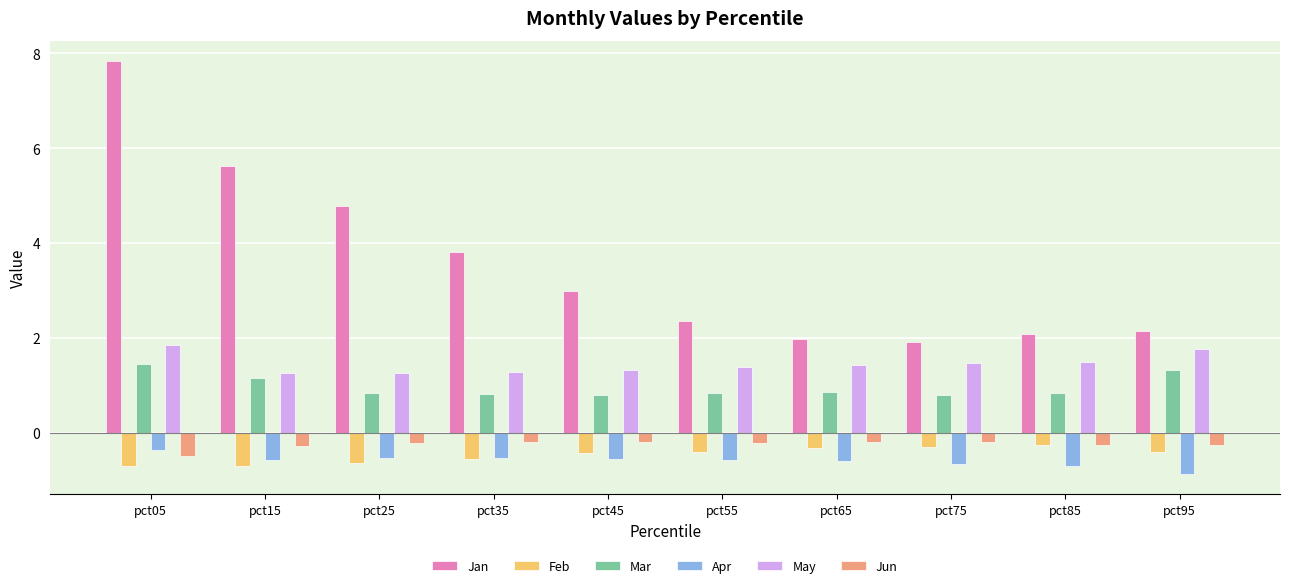

What are all the series names shown in the legend?

Jan, Feb, Mar, Apr, May, Jun